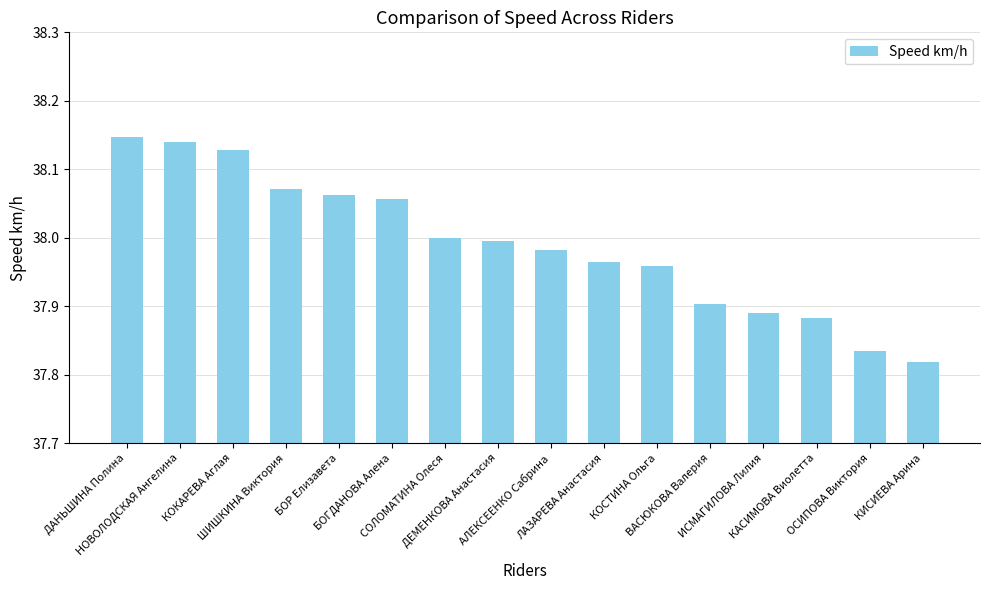

Which label corresponds to the largest value in the chart?

ДАНЬШИНА Полина